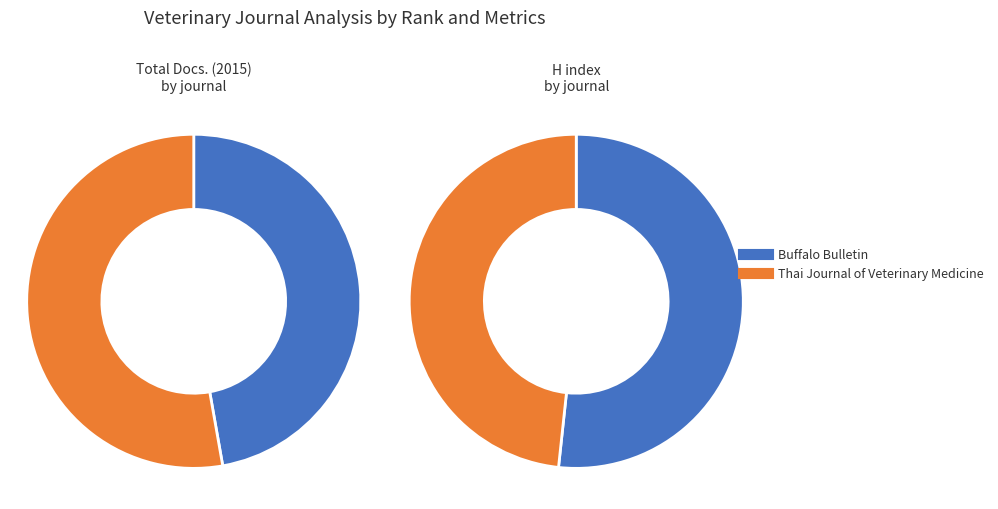

What percentage do Buffalo Bulletin and Thai Journal of Veterinary Medicine together represent?

100.0%